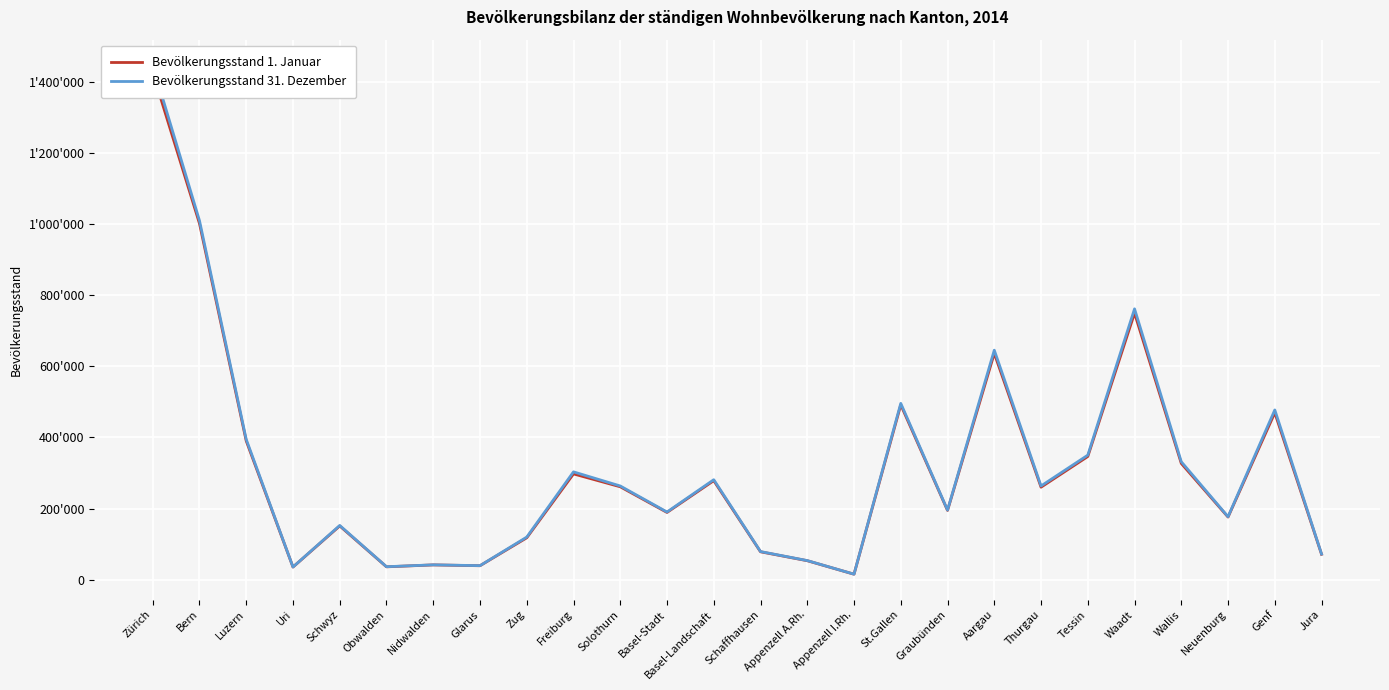

How many lines are shown in the chart?

2